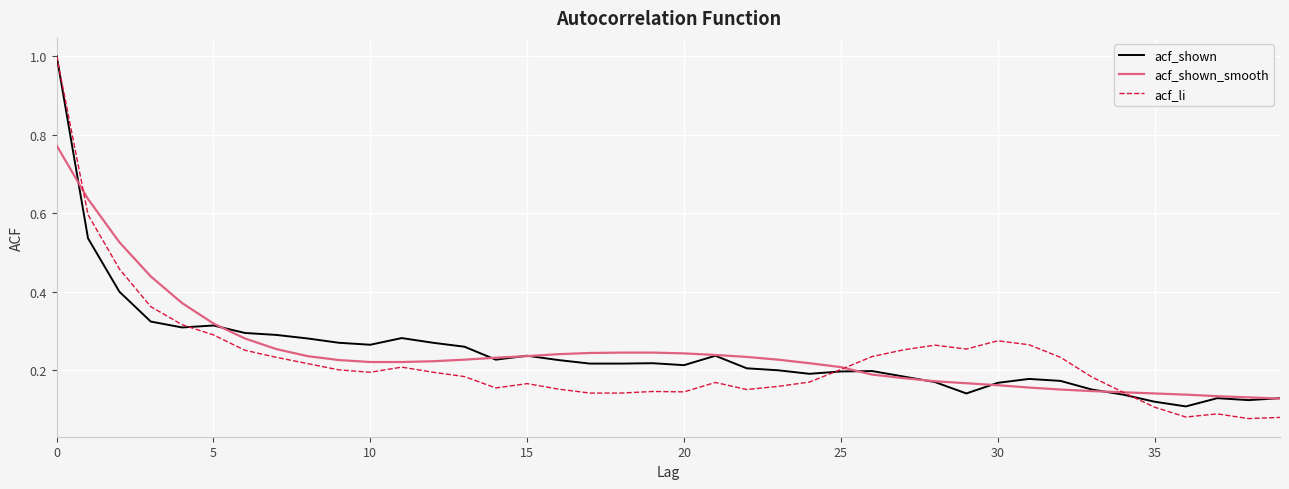

What is the maximum value shown in the chart?

1.0